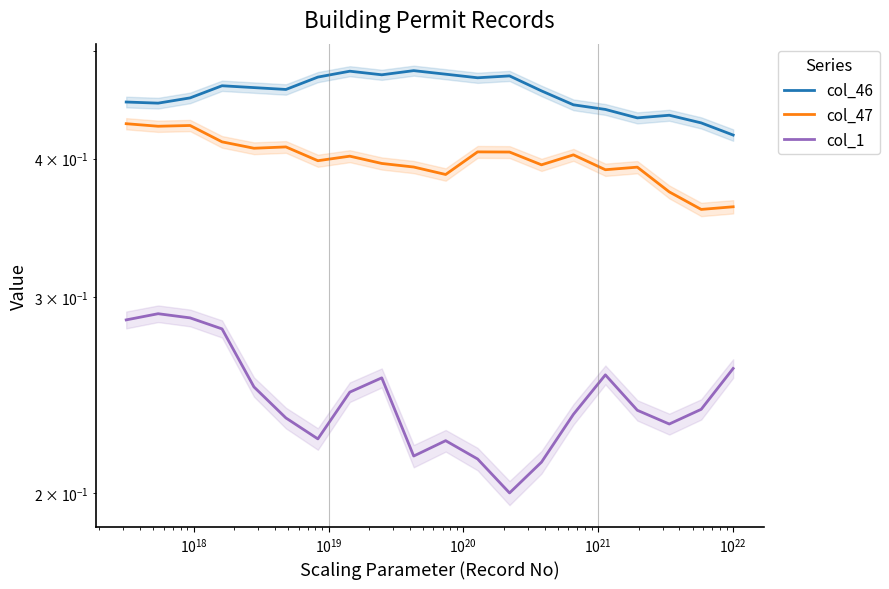

Count the col_1 values in the range 0 to 1.

20